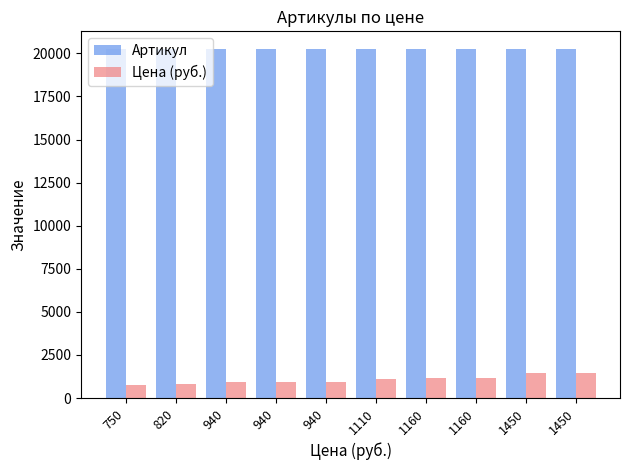

At which category is the sum across all series the highest?

1450